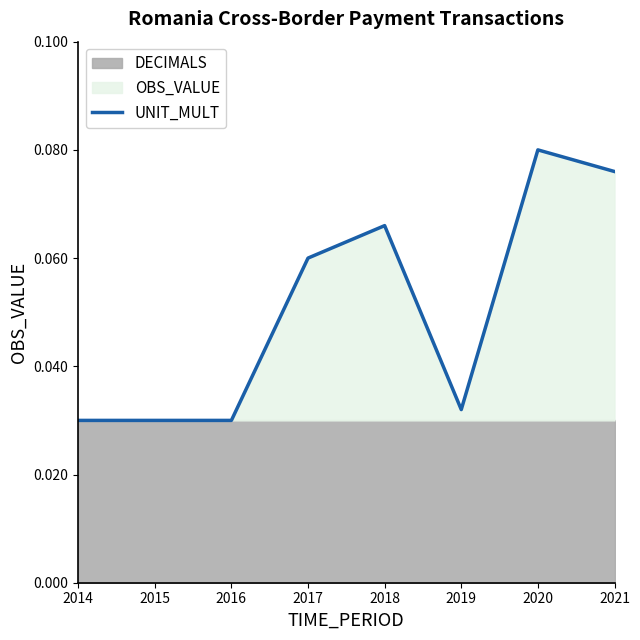

List the labels in order of value, smallest first.

2014, 2015, 2016, 2019, 2017, 2018, 2021, 2020